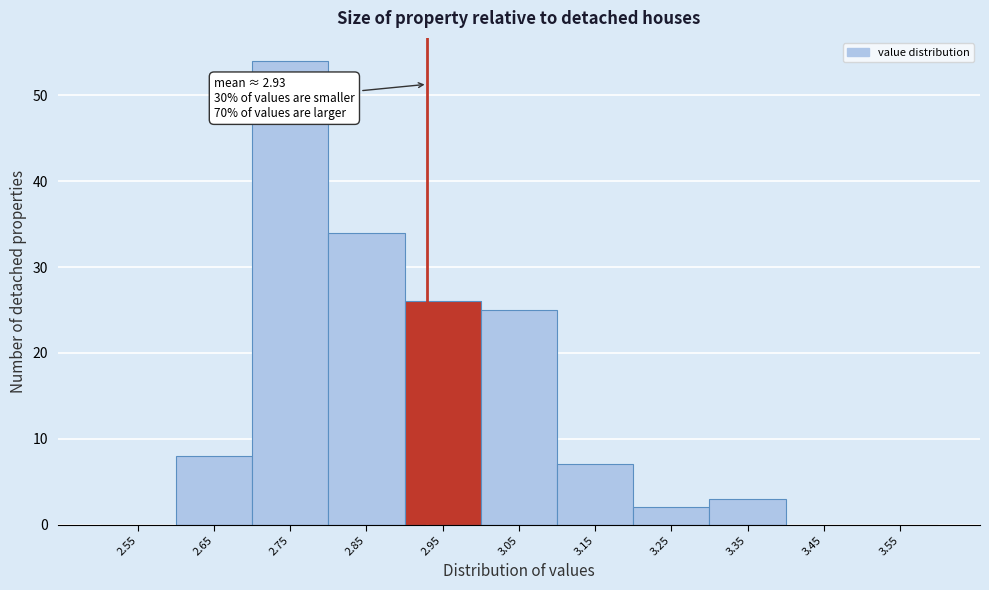

Over which range of the x-axis is the bar tallest?

2.7 to 2.8